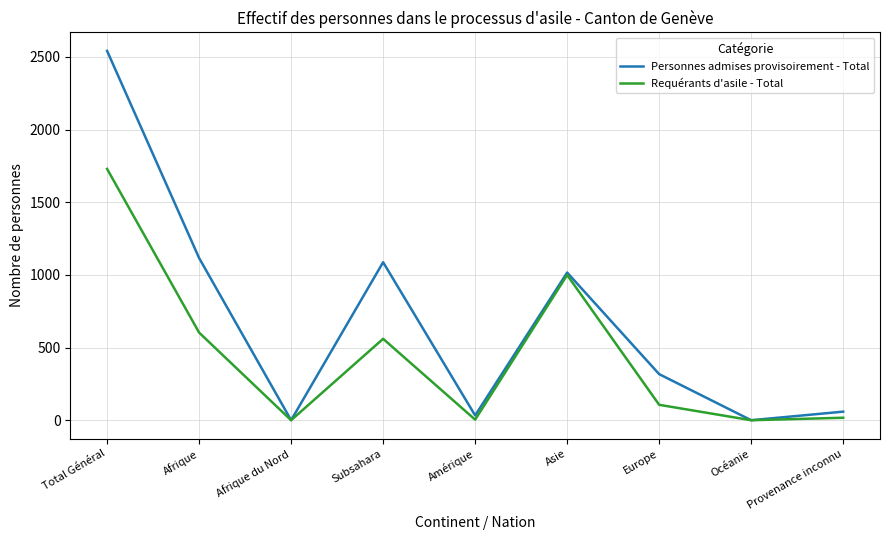

Is the value of Personnes admises provisoirement - Total at Provenance inconnu greater than the value of Requérants d'asile - Total at Océanie?

Yes